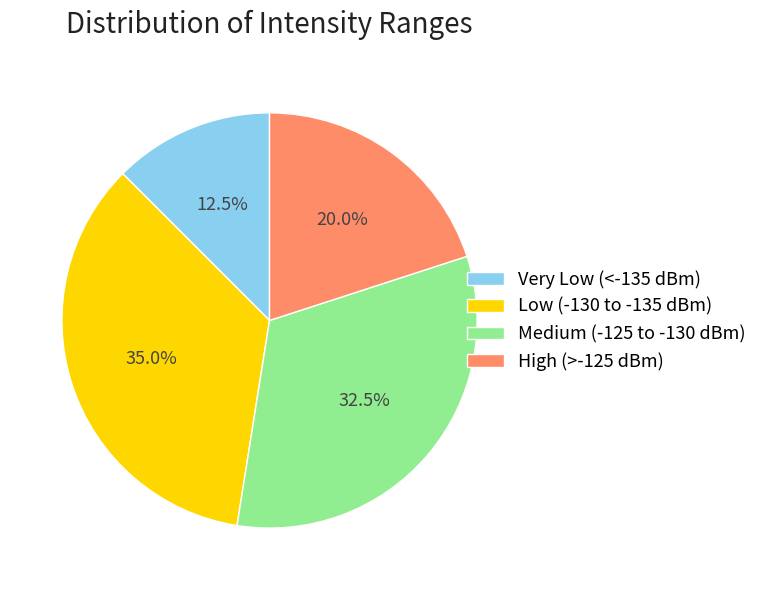

How much of the chart is everything except High (>-125 dBm)?

80.0%